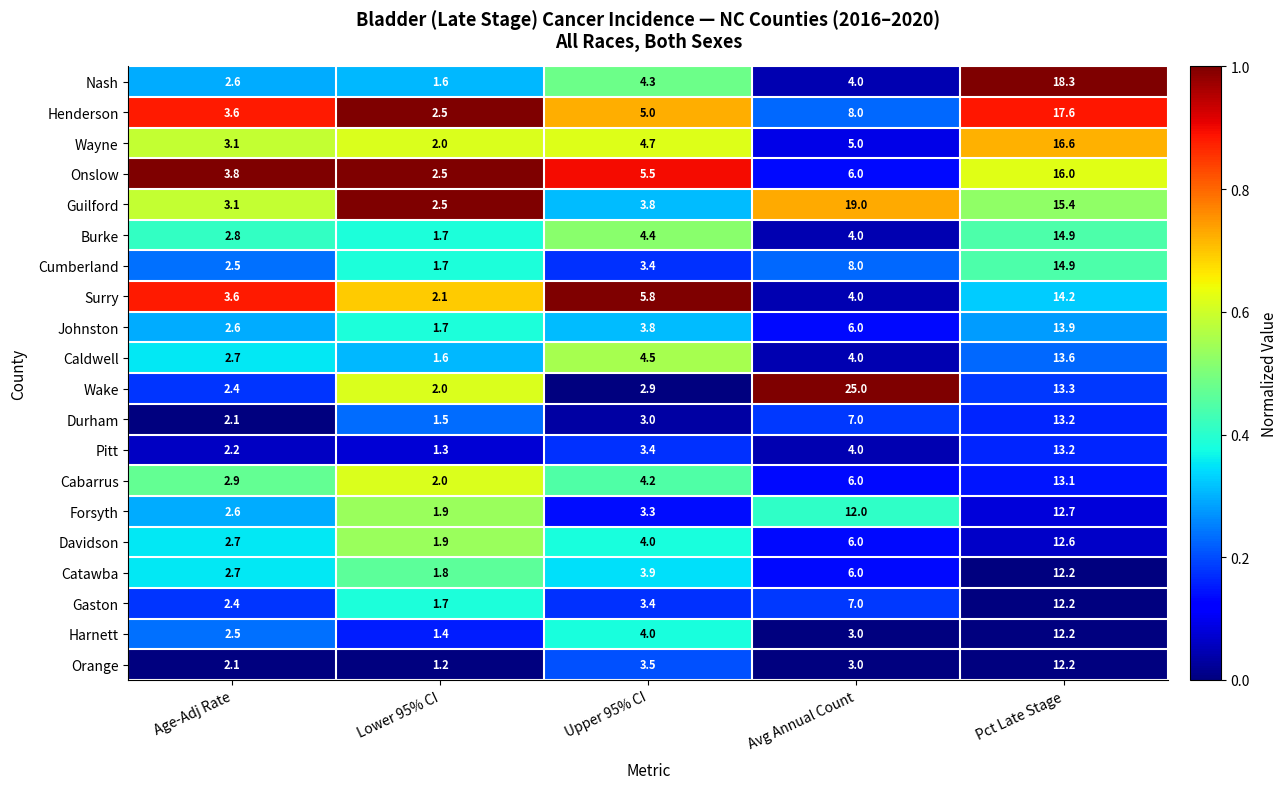

At which category is the sum across all series the highest?

Pct Late Stage